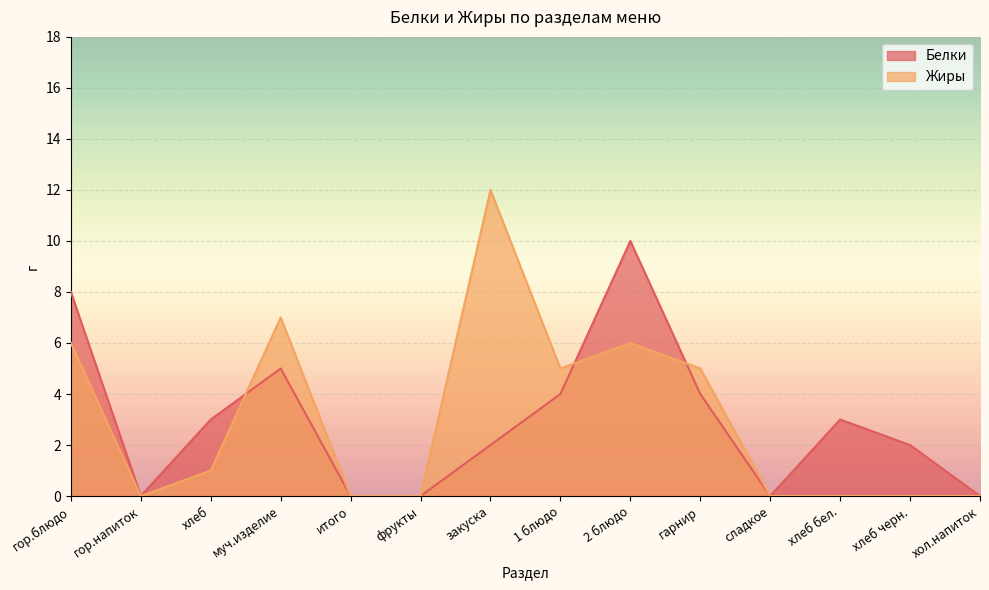

Which has a higher value, хол.напиток or гор.блюдо?

гор.блюдо